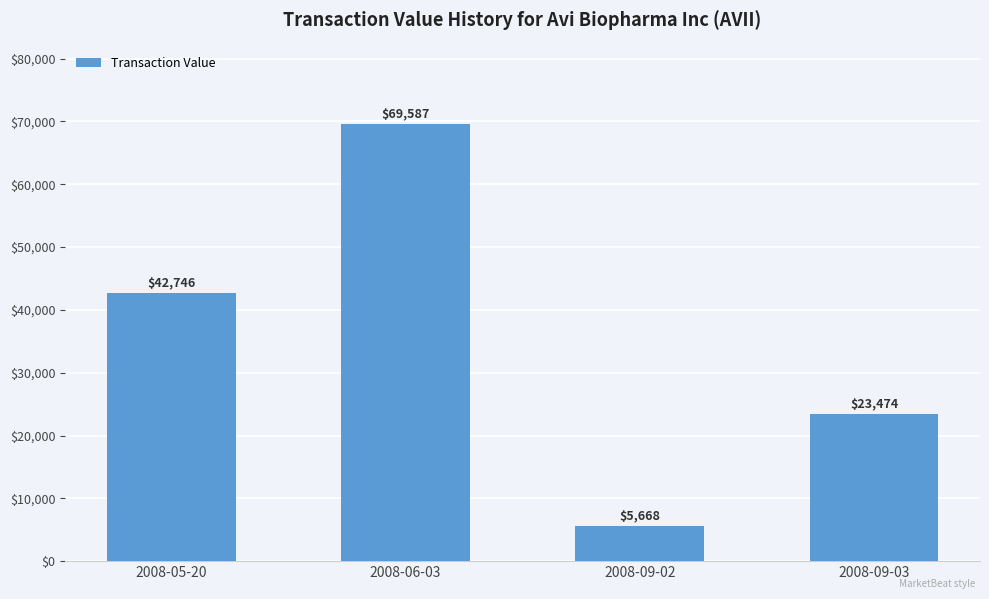

Reading left to right, list all the values displayed in this chart.

42746	69587	5668	23474